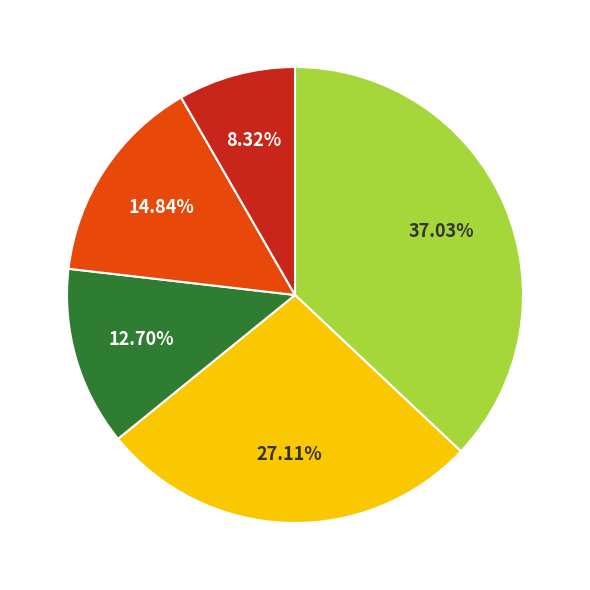

Does any single category account for the majority?

No